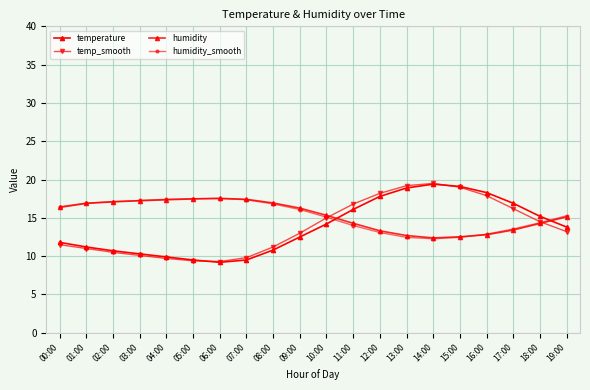

How many lines are shown in the chart?

4